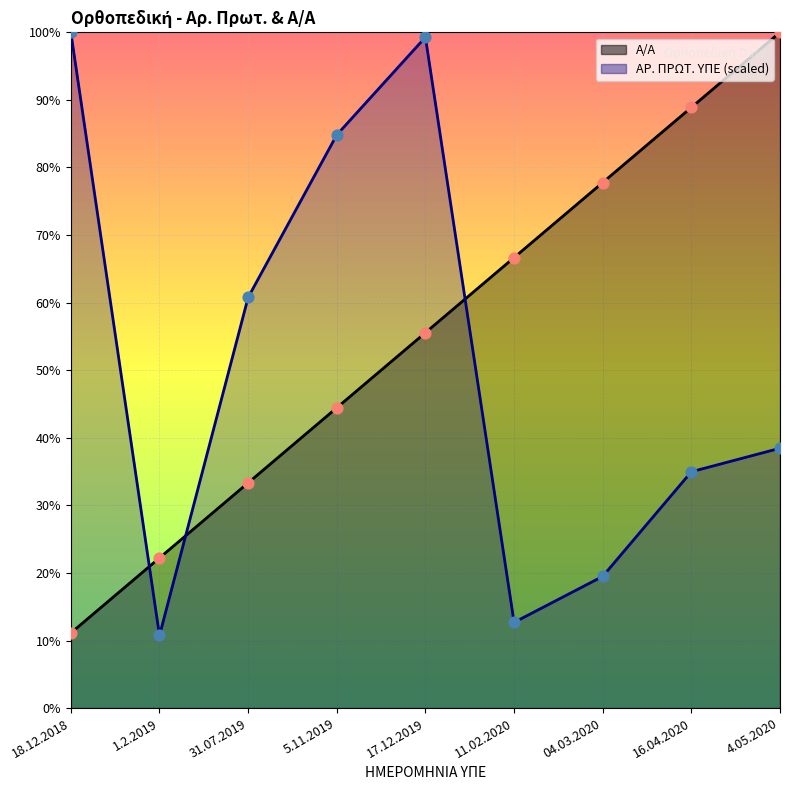

Which series has the widest spread of Y values?

ΑΡ. ΠΡΩΤ. ΥΠΕ